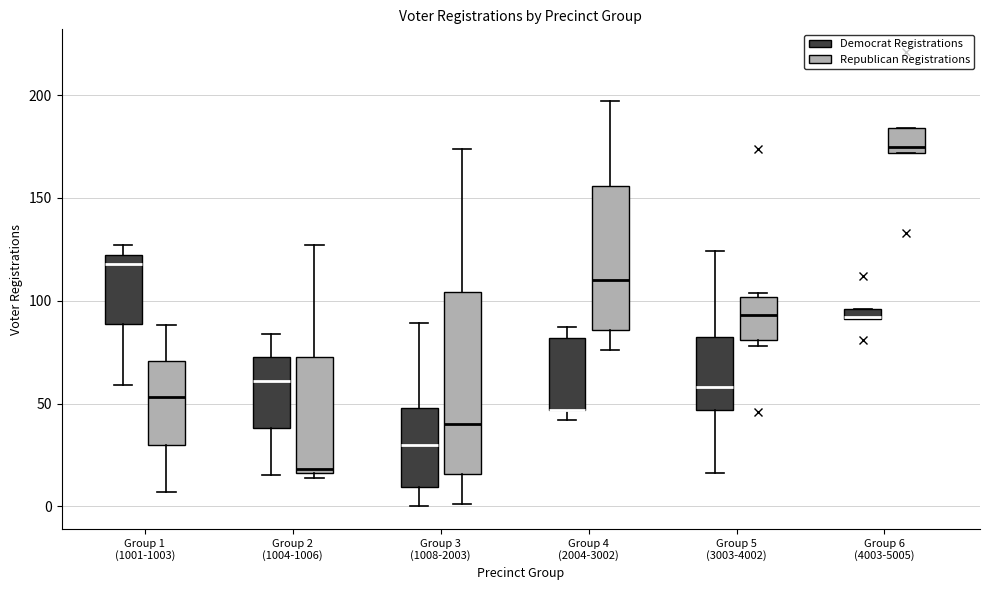

Comparing the boxes themselves (not the whiskers), which one is the tallest?

Group 3 (1008-2003) (Republican Registrations)